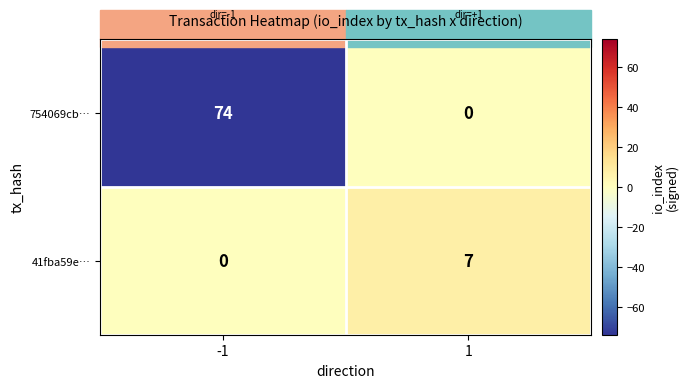

List the labels in order of 41fba59e… value, smallest first.

-1, 1